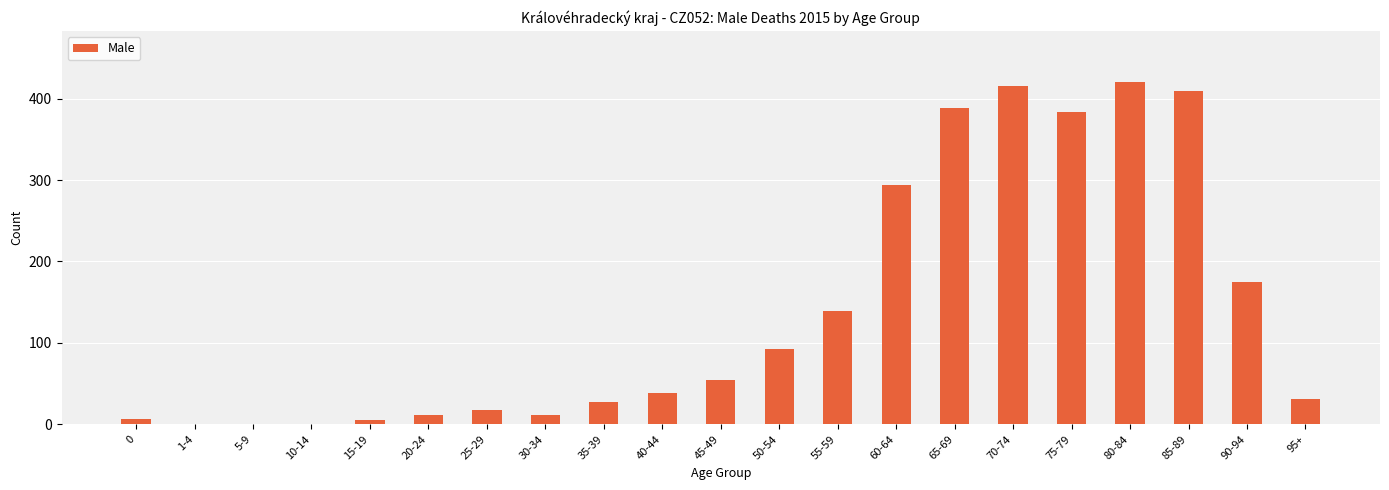

Approximately how many times larger is the value at 1-4 compared to 15-19?

0.2